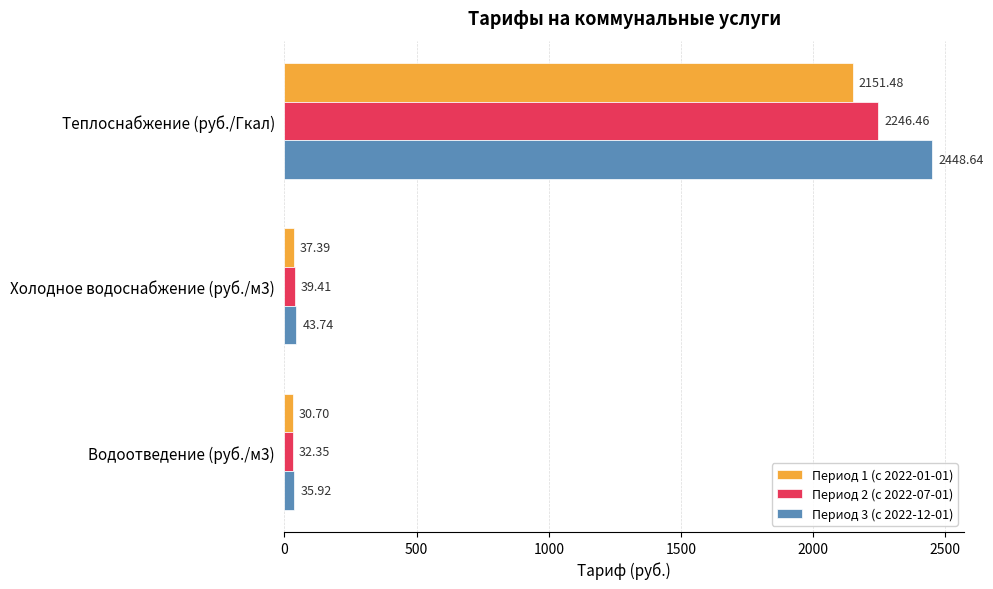

What is the difference between the maximum and minimum values in the Период 2 (с 2022-07-01) series?

2214.1